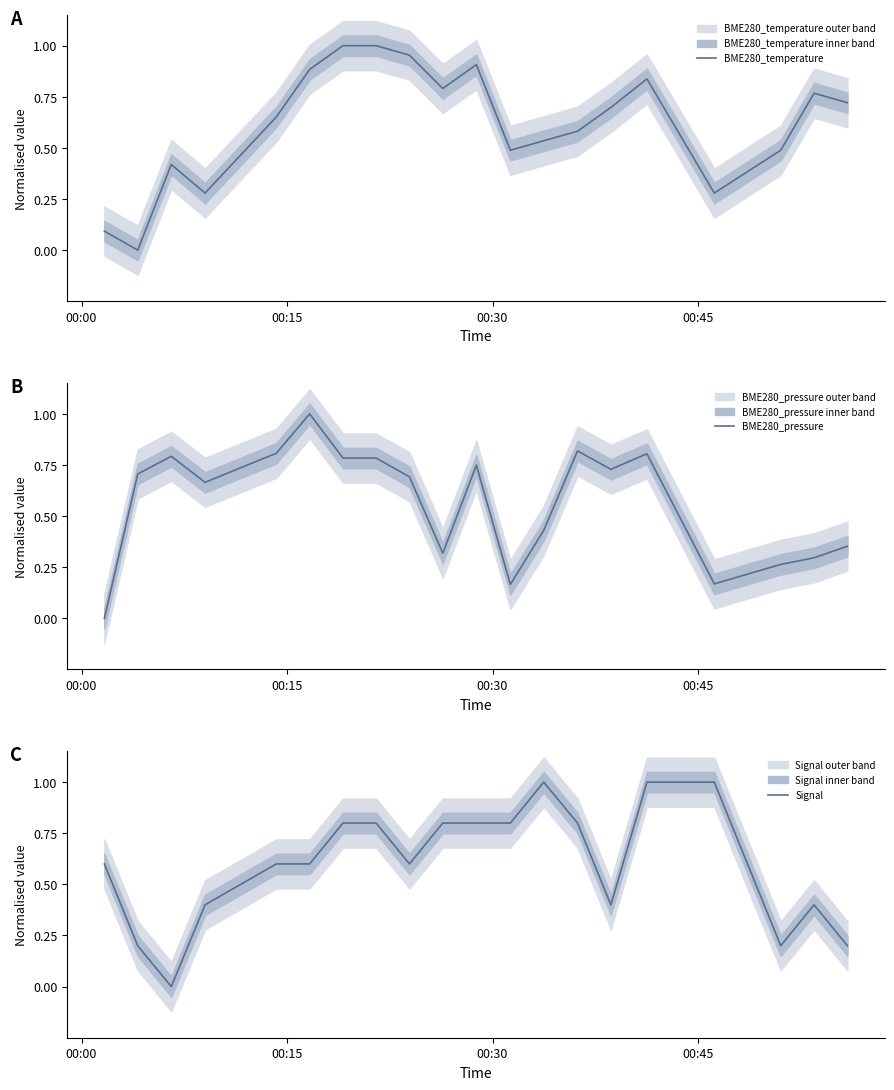

What is the highest value of the BME280_pressure series?

1.0